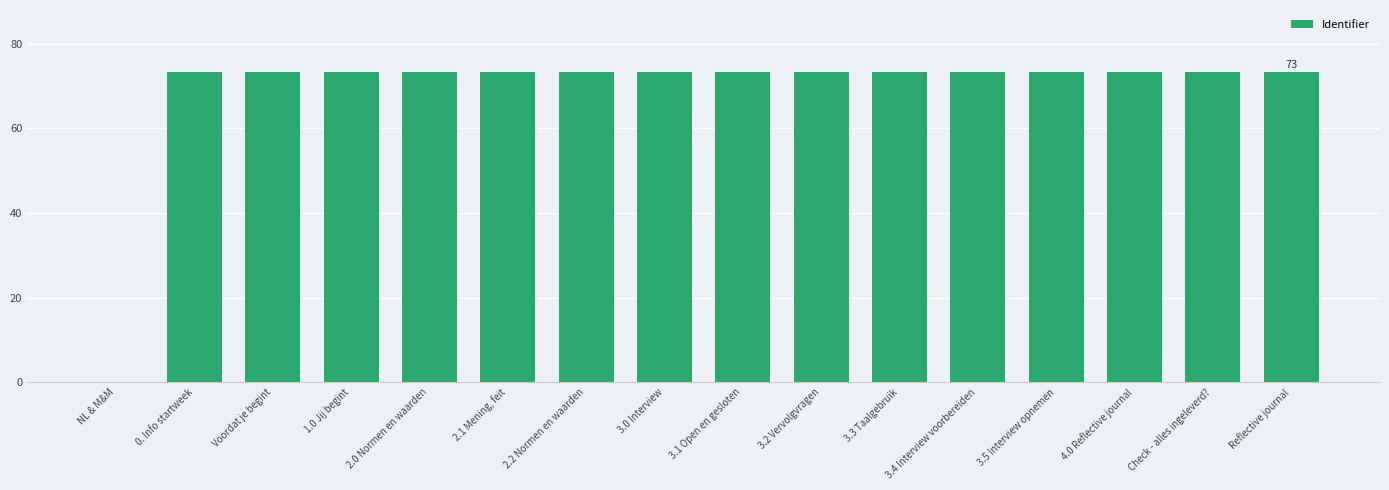

What value does the data have at 4.0 Reflective journal?

73.3